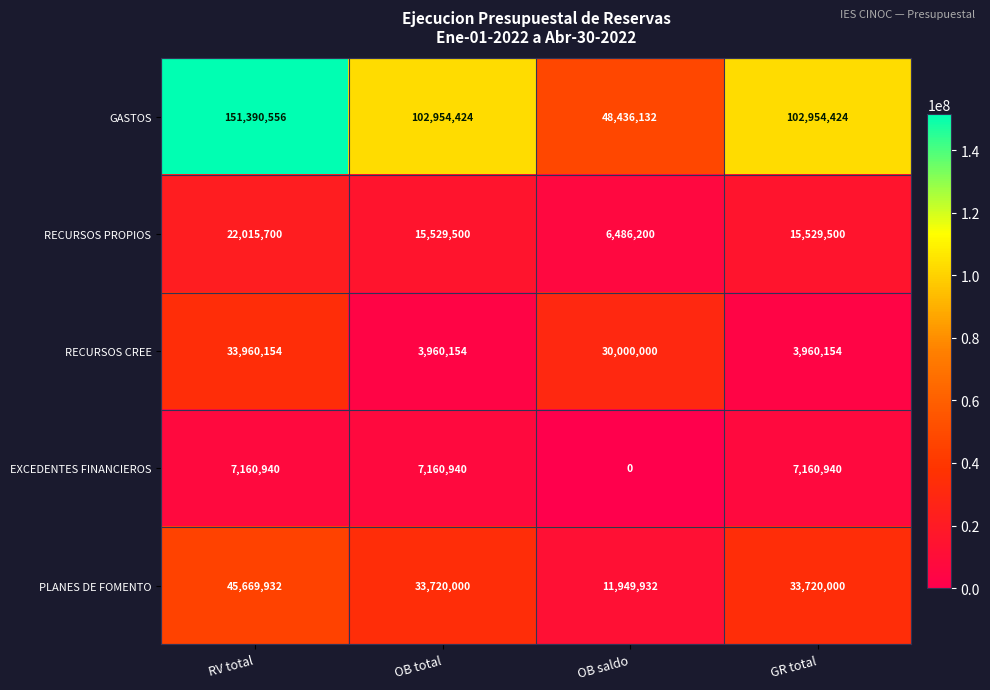

Reading right to left, extract all data points from this chart.

GASTOS: GR total=102954424	OB saldo=48436132	OB total=102954424	RV total=151390556
RECURSOS PROPIOS: GR total=15529500	OB saldo=6486200	OB total=15529500	RV total=22015700
RECURSOS CREE: GR total=3960154	OB saldo=30000000	OB total=3960154	RV total=33960154
EXCEDENTES FINANCIEROS: GR total=7160940	OB saldo=0	OB total=7160940	RV total=7160940
PLANES DE FOMENTO: GR total=33720000	OB saldo=11949932	OB total=33720000	RV total=45669932